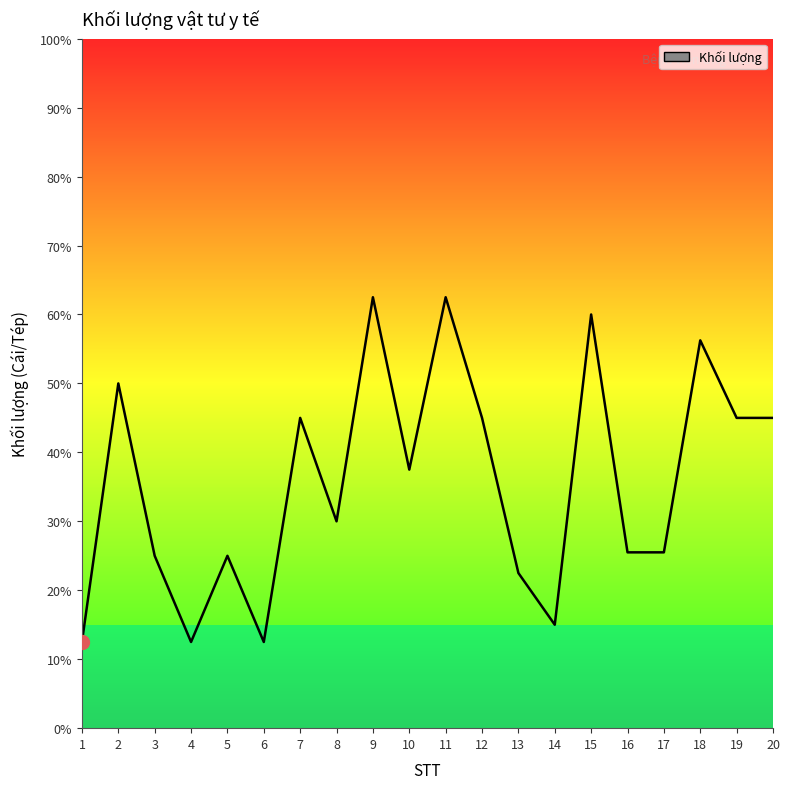

Reading right to left, transcribe all the data shown in this chart.

360	360	450	204	204	480	120	180	360	500	300	500	240	360	100	200	100	200	400	100